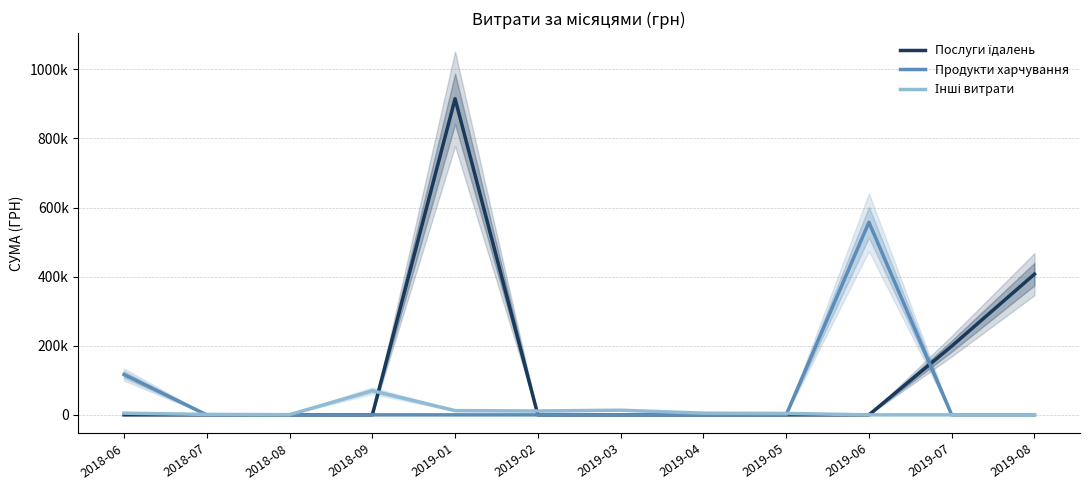

True or false: Продукти харчування has a value of 0.0 at 2019-02.

True